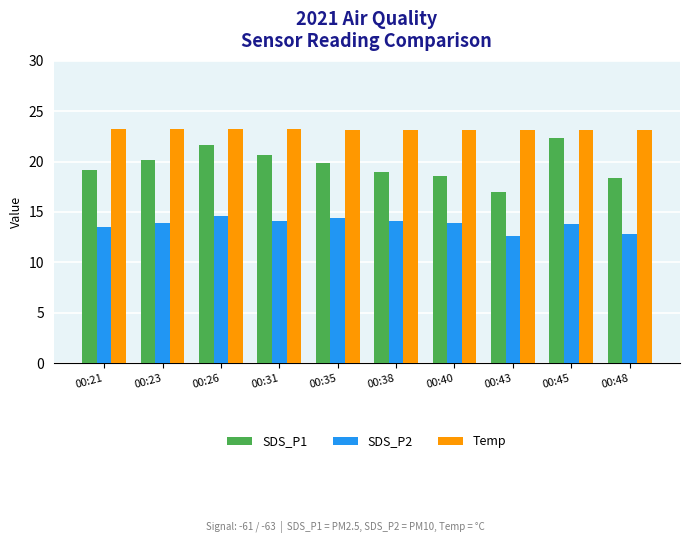

What is the total value across all series at 00:35?

57.4